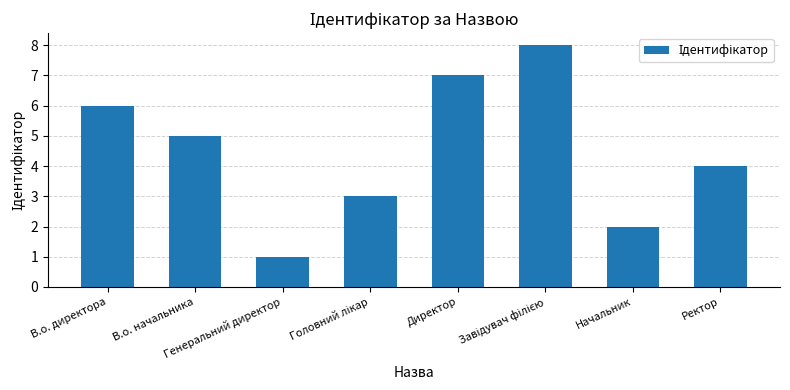

How many data points are less than 5?

4